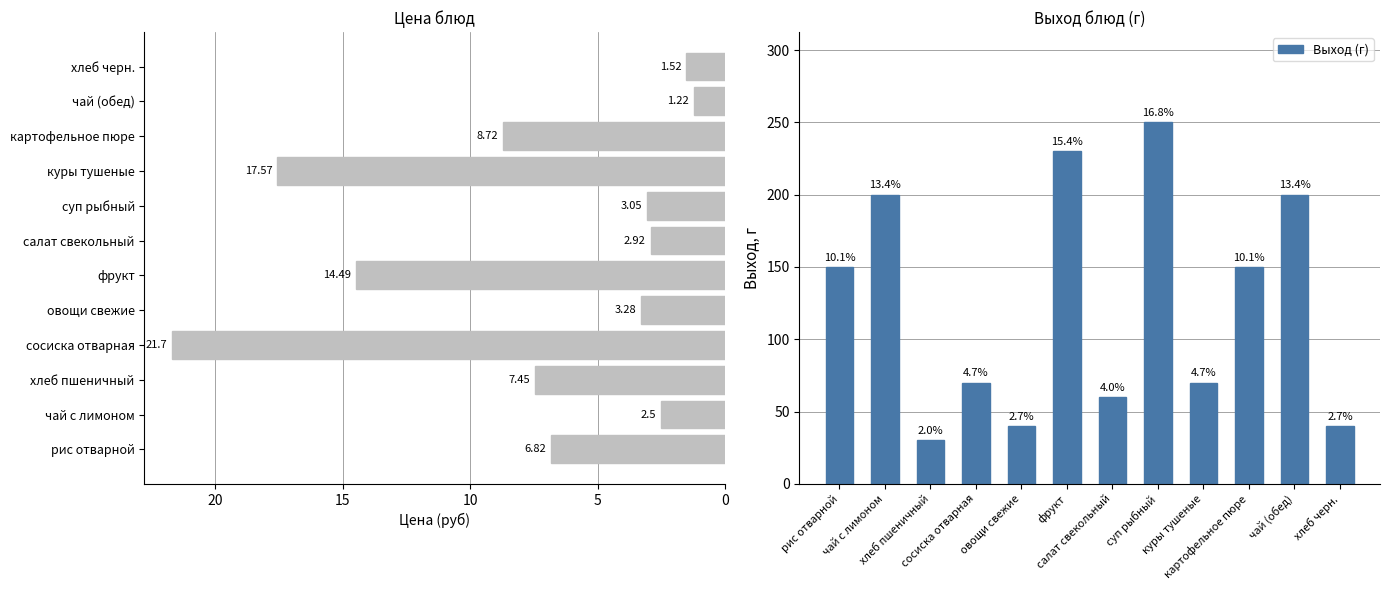

What is the minimum value shown in the chart?

1.2